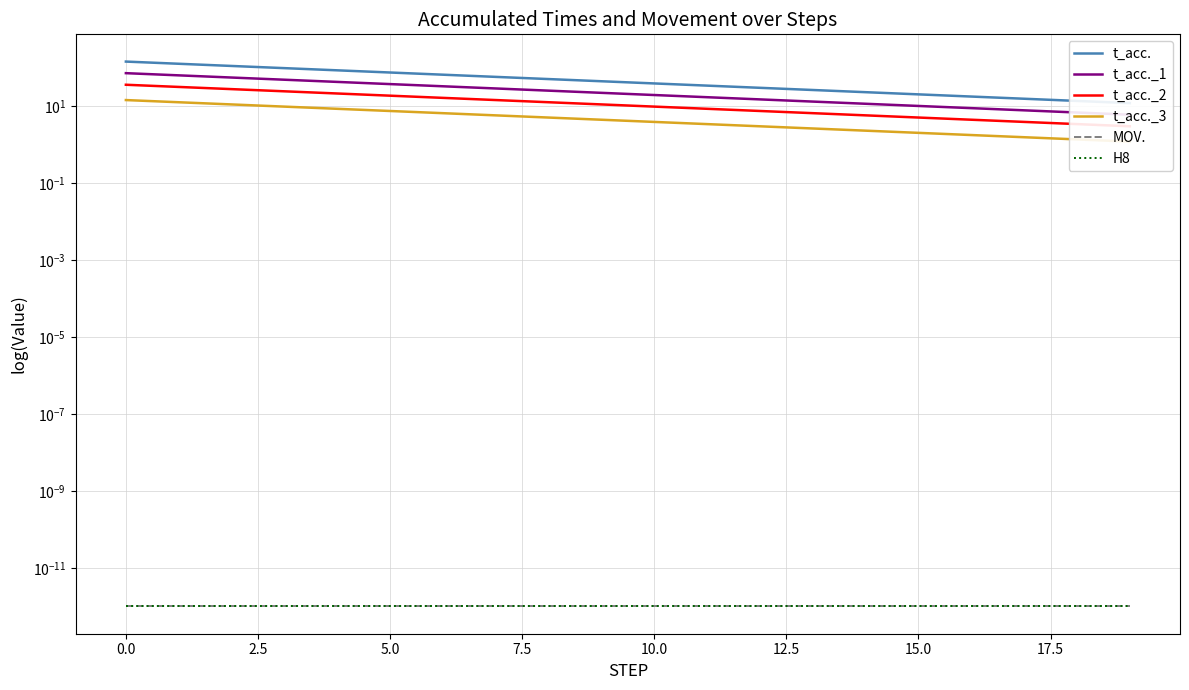

At 11, list the series in order from largest to smallest.

t_acc., t_acc._1, t_acc._2, t_acc._3, MOV., H8